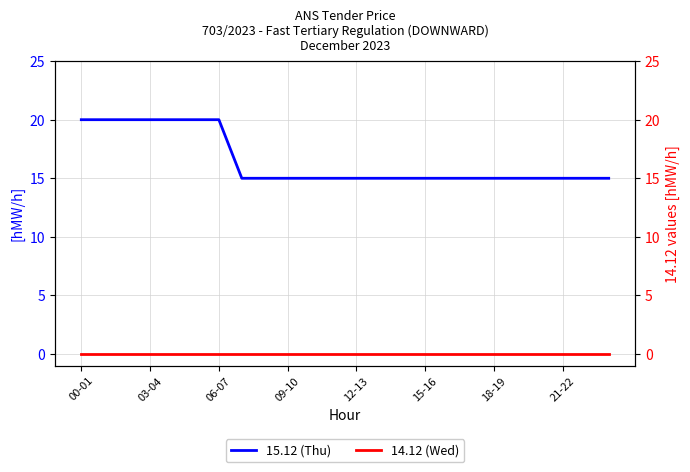

At which category is the sum across all series the highest?

00-01